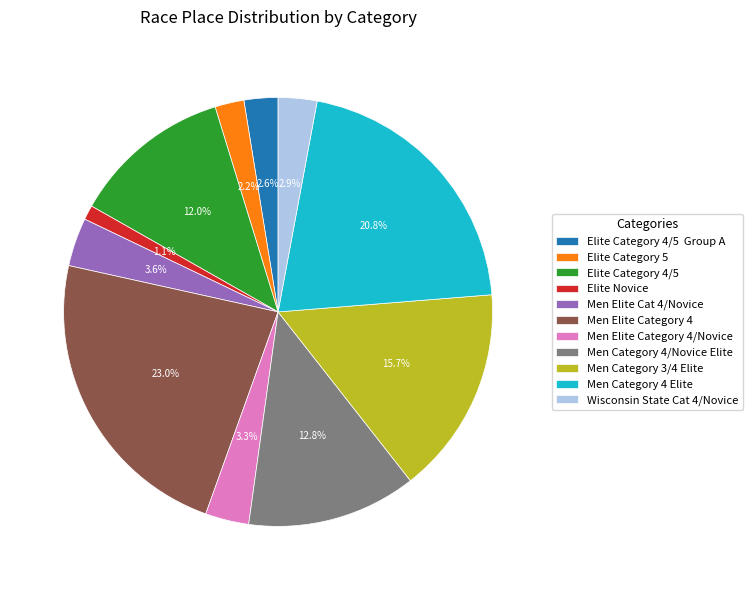

Does Men Elite Category 4 represent more than half of the total?

No